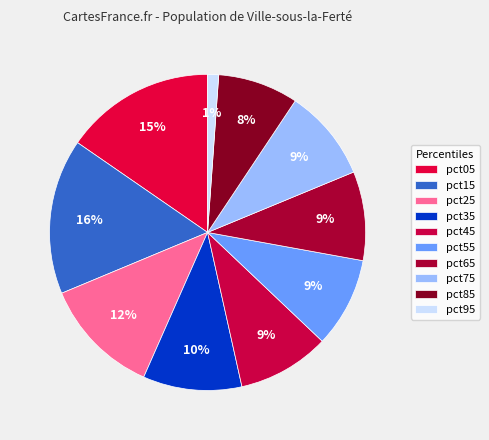

Is it true that pct55 is 2% of the pie?

False